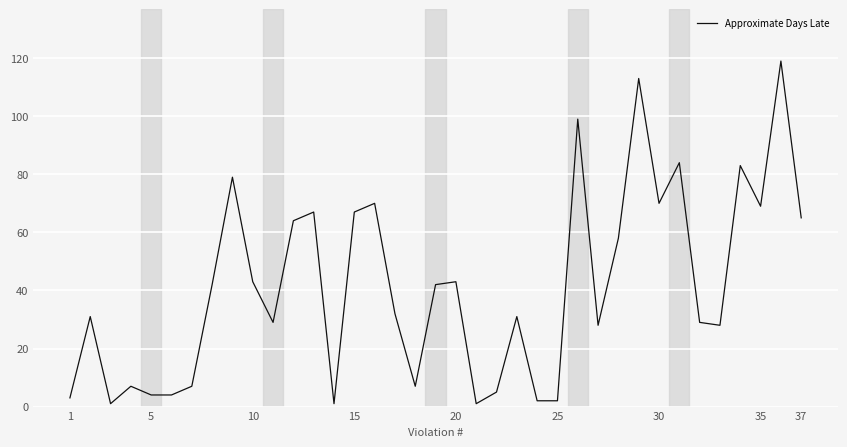

How many categories are shown in the chart?

37